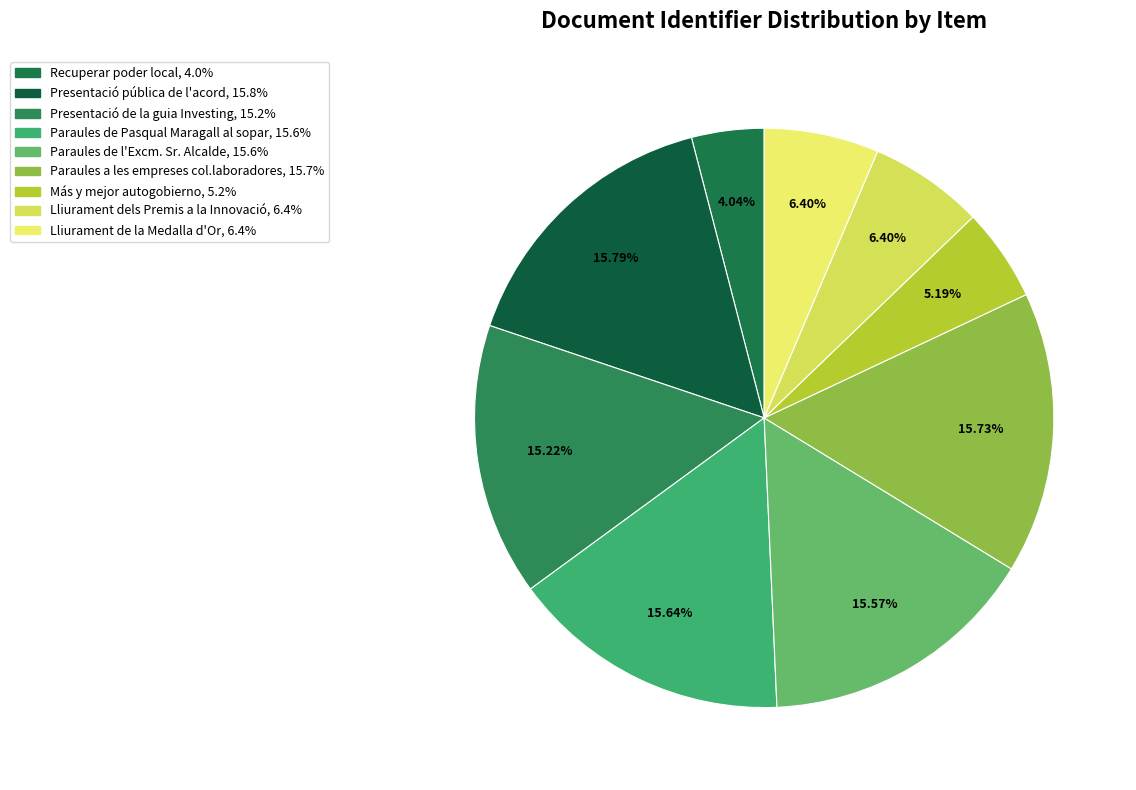

Does Más y mejor autogobierno represent more than half of the total?

No